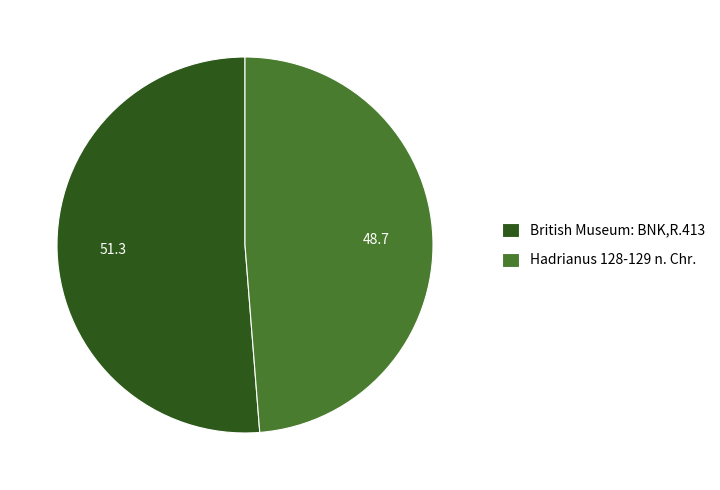

Is there any slice that represents more than half of the pie?

Yes